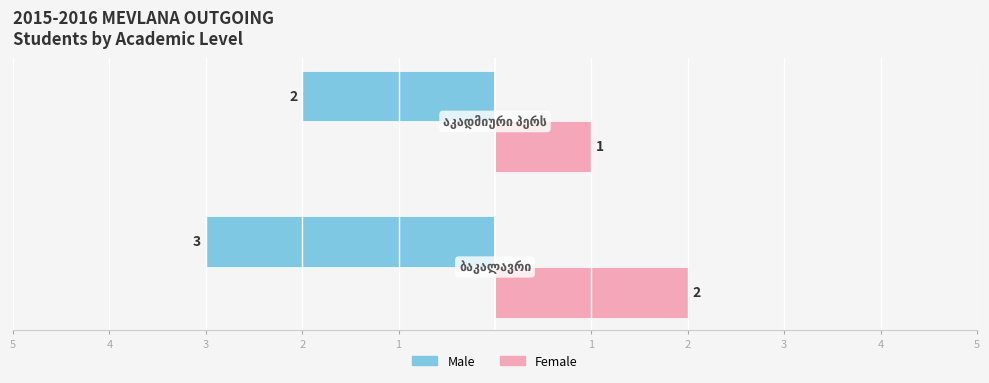

What are all the series names shown in the legend?

Male, Female